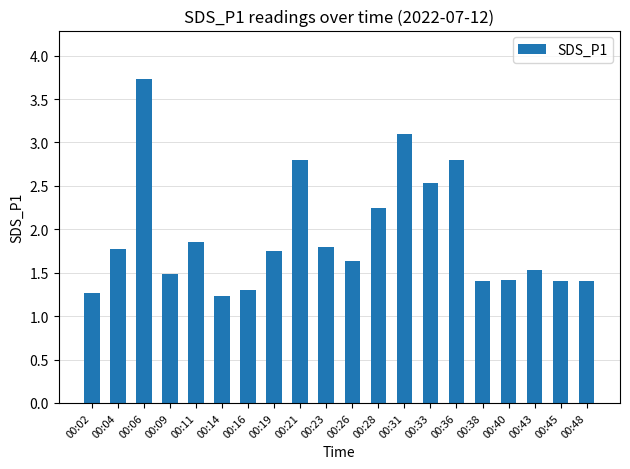

What is the value of the 7th bar from the left?

1.3